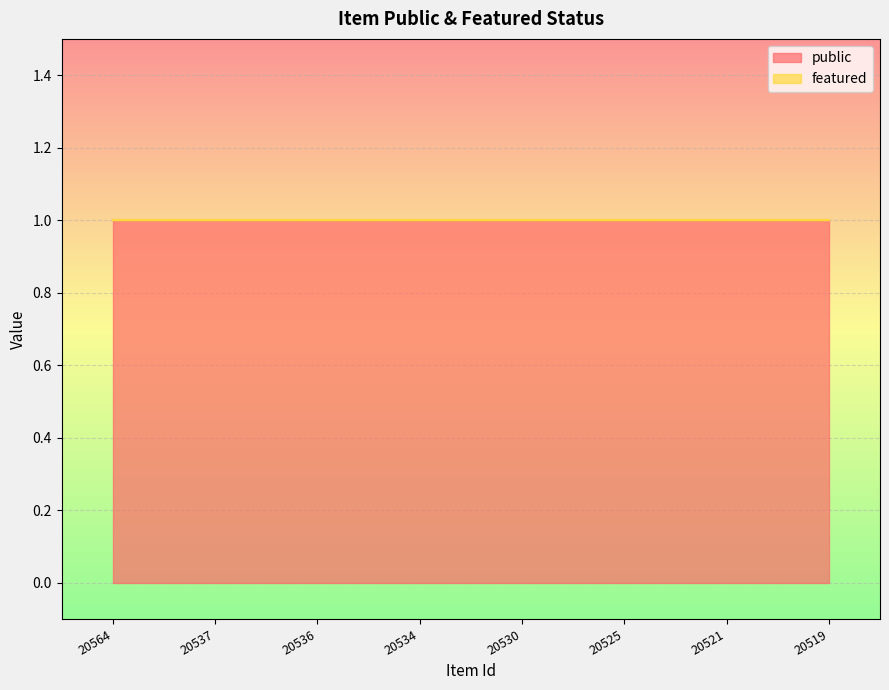

Reading left to right, what are all the values shown in this chart?

public: 20564=1	20537=1	20536=1	20534=1	20530=1	20525=1	20521=1	20519=1
featured: 20564=0	20537=0	20536=0	20534=0	20530=0	20525=0	20521=0	20519=0